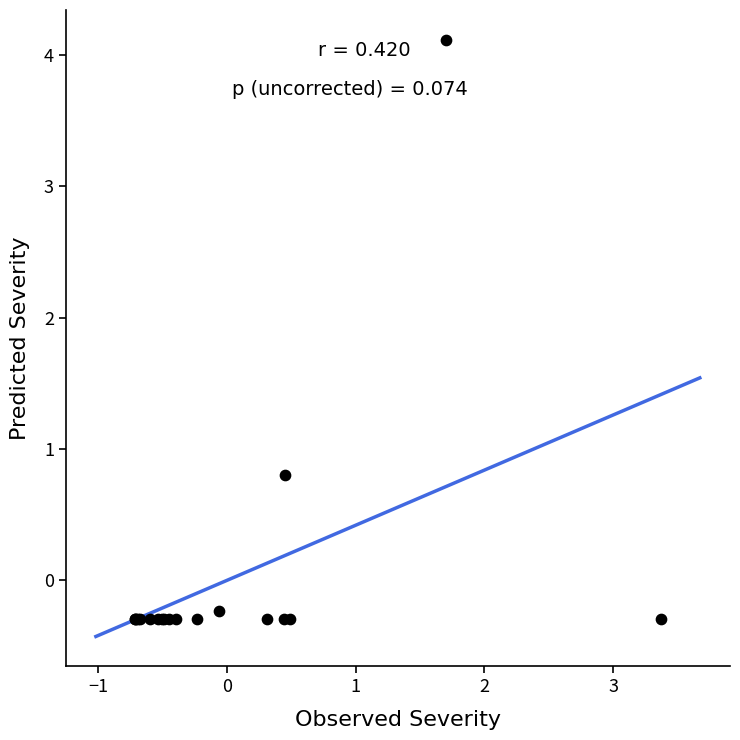

What Y value in the scatter plot is closest to 1?

0.8